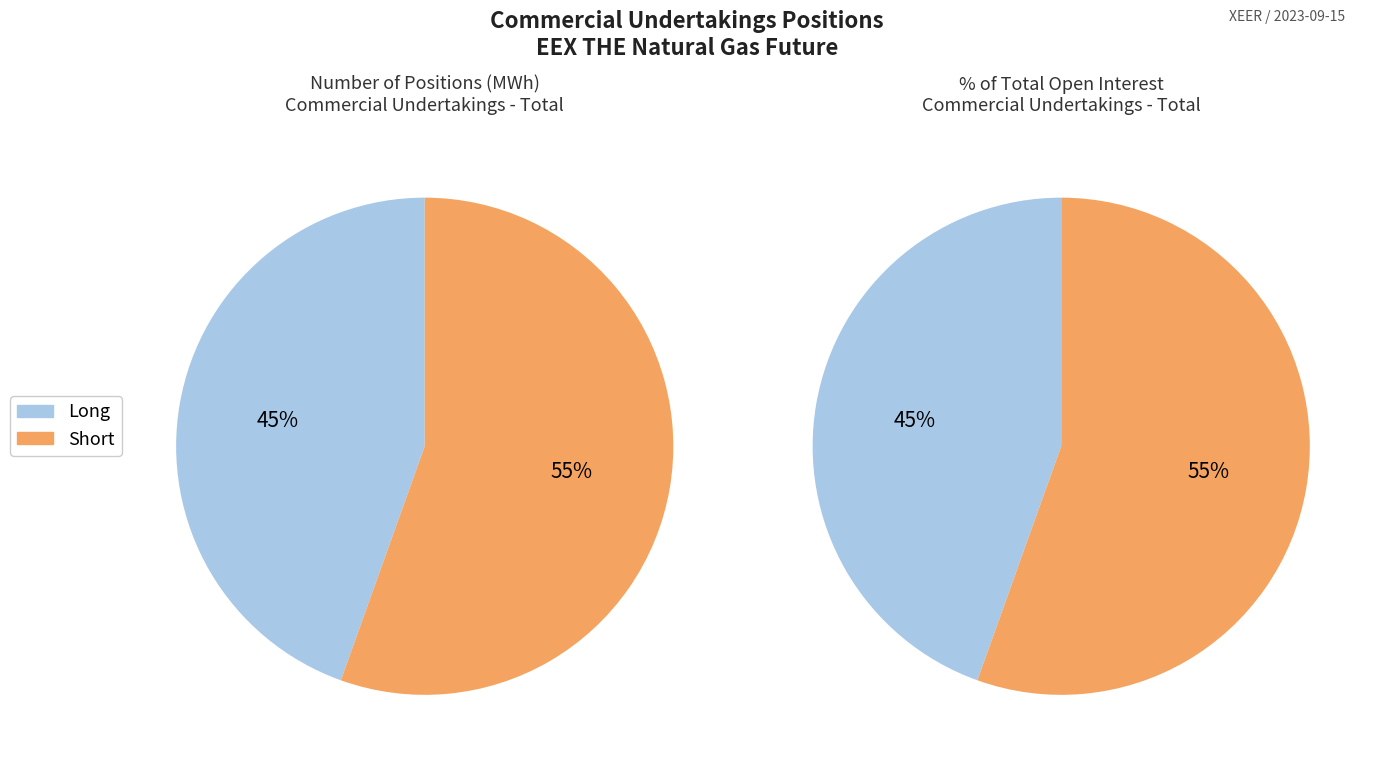

Rank the series by their maximum value, from highest to lowest.

Short, Long